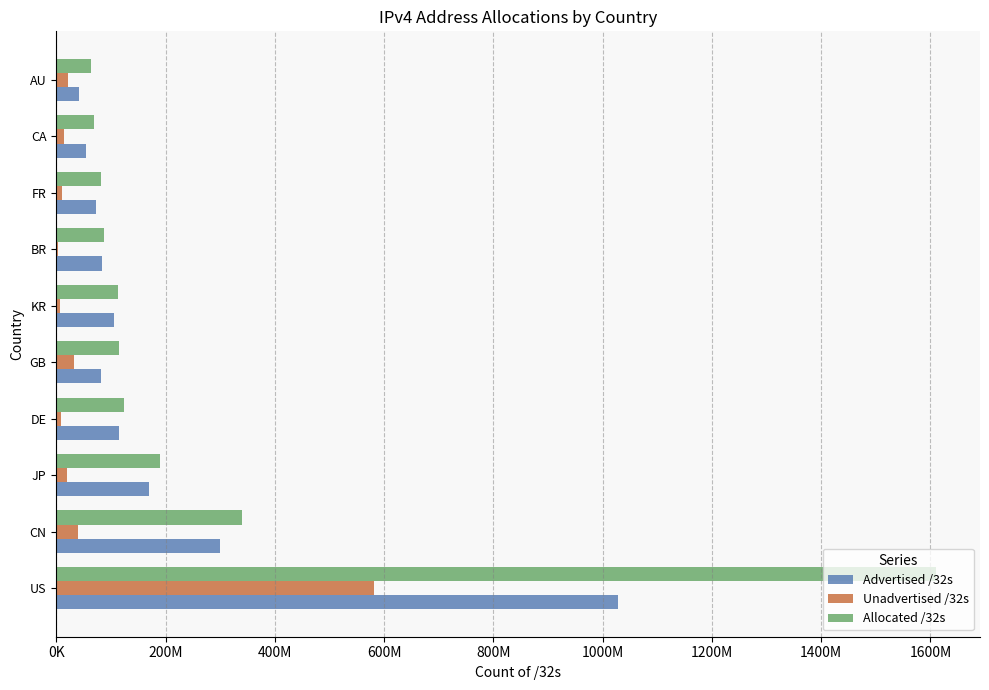

What are all the series names shown in the legend?

Advertised /32s, Unadvertised /32s, Allocated /32s